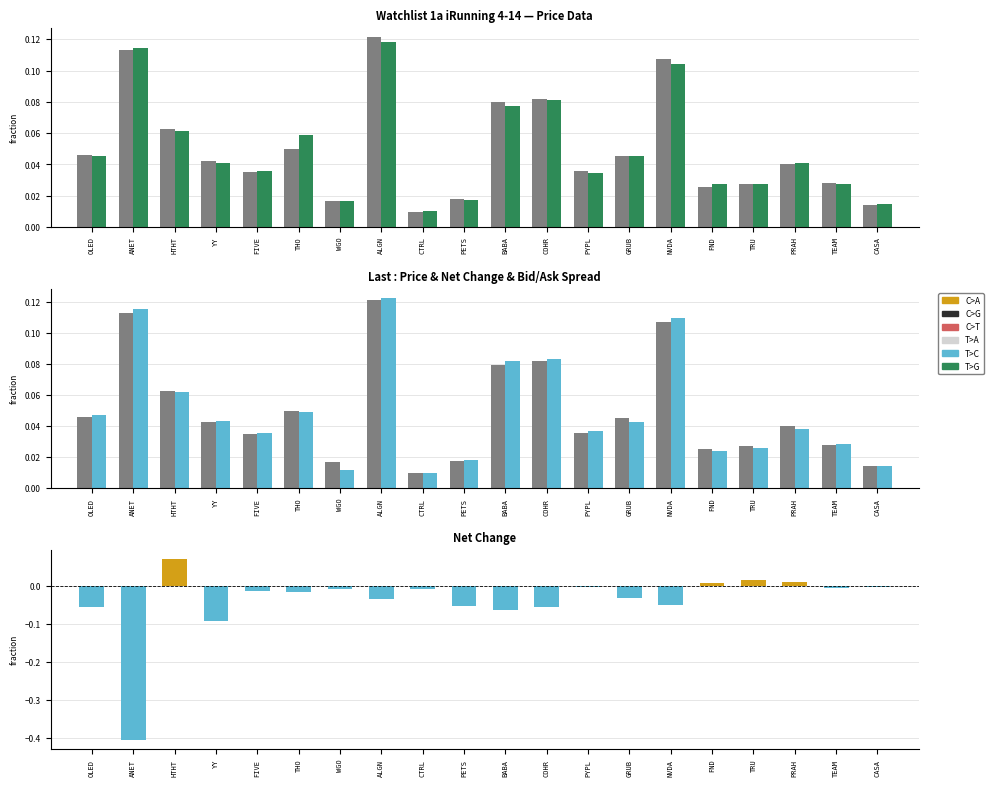

At how many categories does at least one series exceed 0?

20